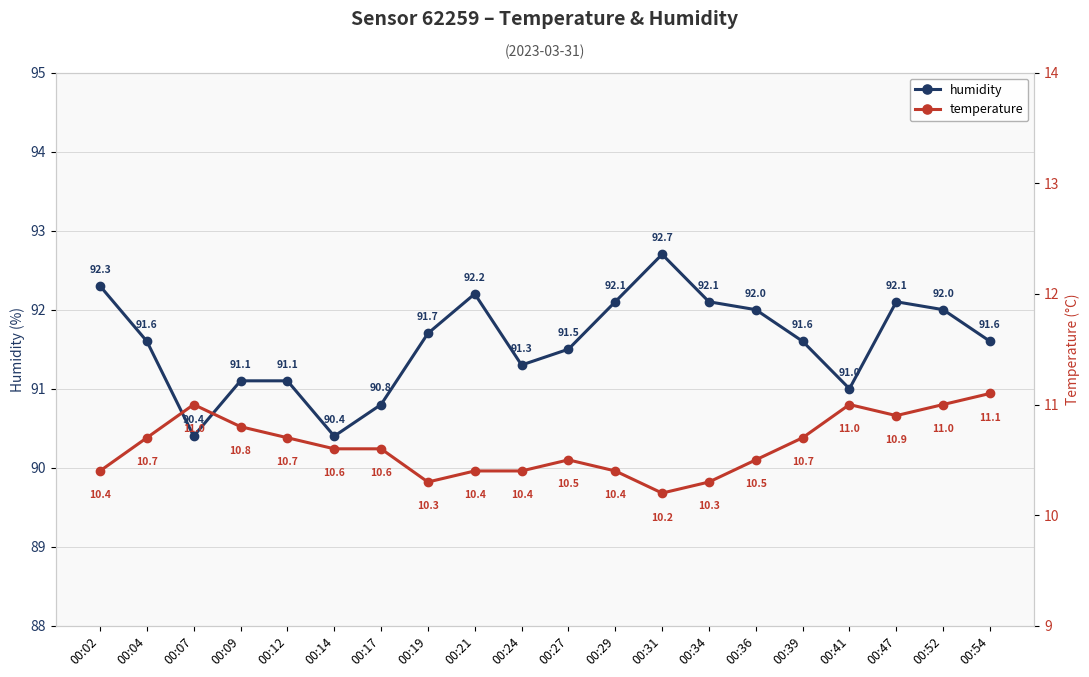

What is the total value across all series at 00:52?

103.0